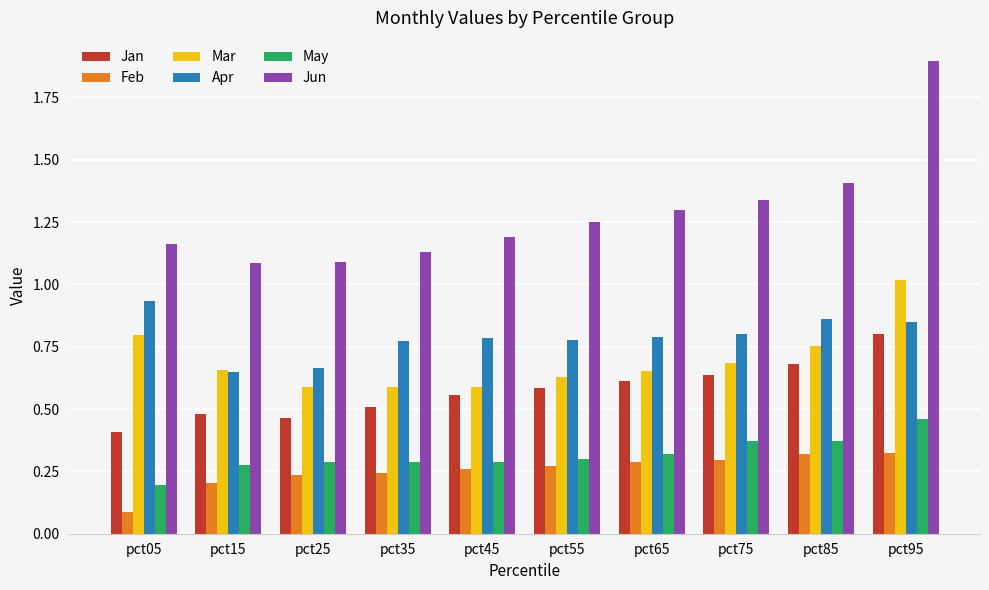

Which series changed the most between pct35 and pct95?

Jun